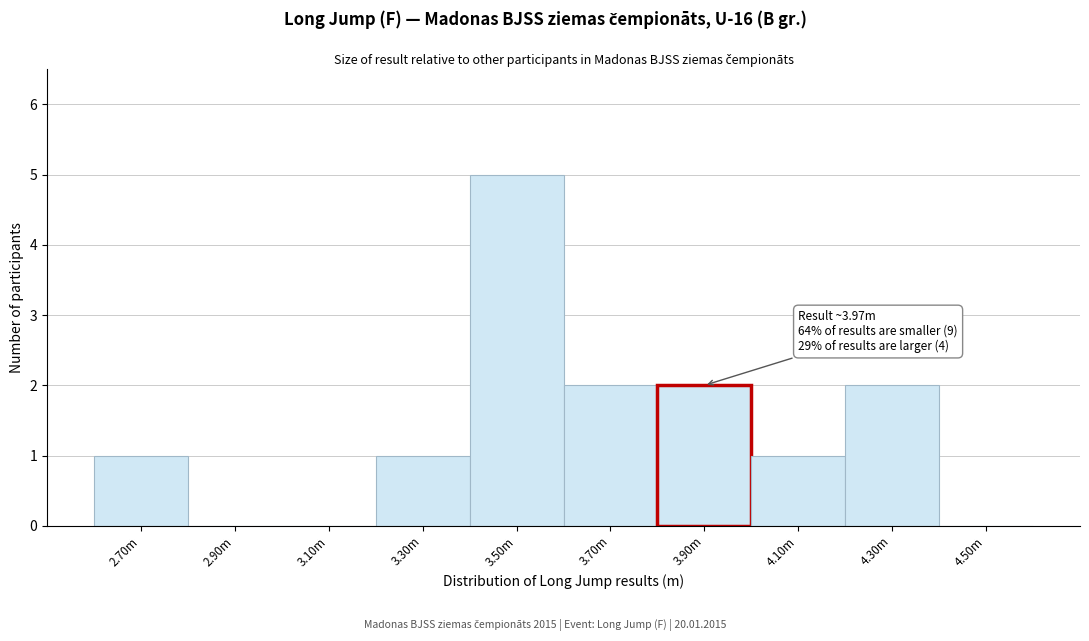

Reading left to right, extract all data points from this chart.

2.70m=1	2.90m=0	3.10m=0	3.30m=1	3.50m=5	3.70m=2	3.90m=2	4.10m=1	4.30m=2	4.50m=0